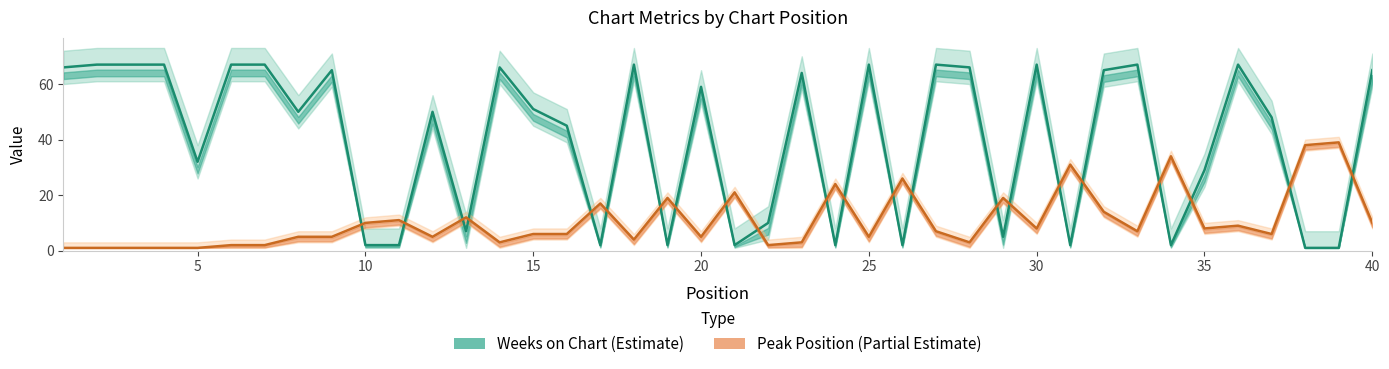

Which series ends up on top after the final intersection of Weeks on Chart and Peak Position?

Weeks on Chart